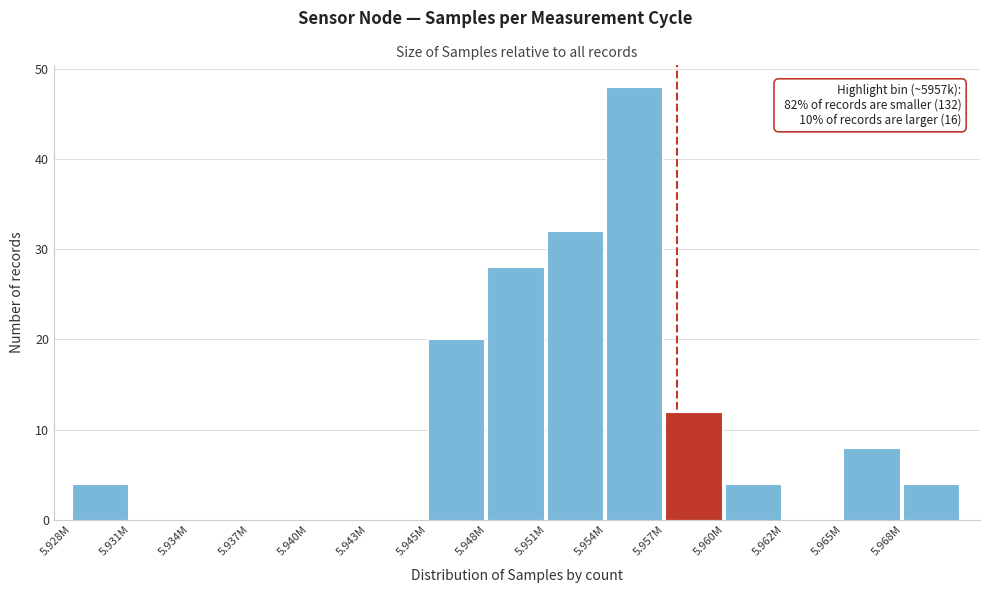

Reading left to right, list all the values displayed in this chart.

5.928M=4	5.931M=0	5.934M=0	5.937M=0	5.940M=0	5.943M=0	5.945M=20	5.948M=28	5.951M=32	5.954M=48	5.957M=12	5.960M=4	5.962M=0	5.965M=8	5.968M=4